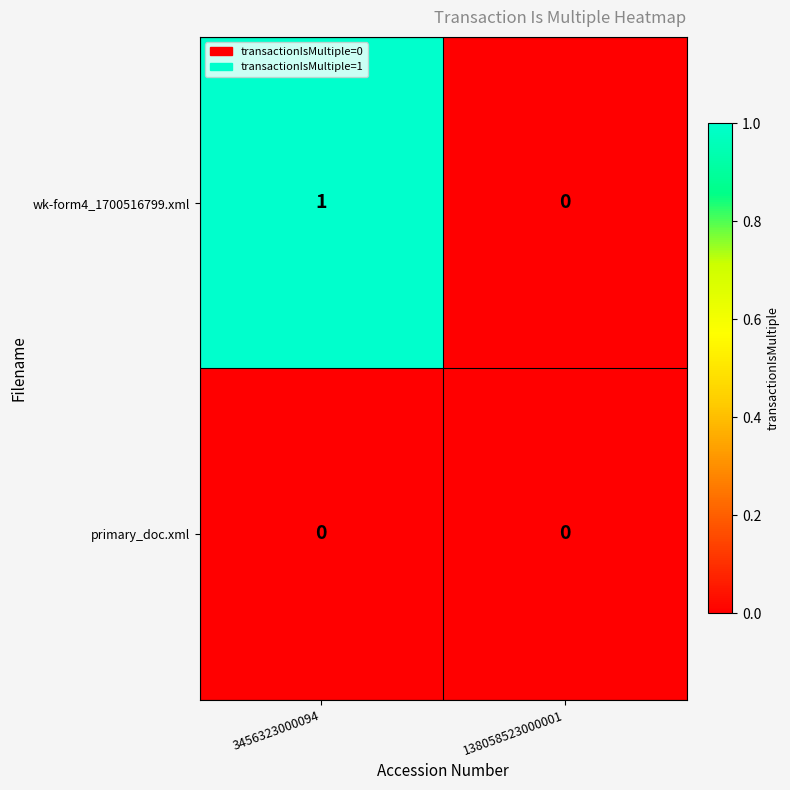

True or false: primary_doc.xml has a value of 0 at 138058523000001.

True